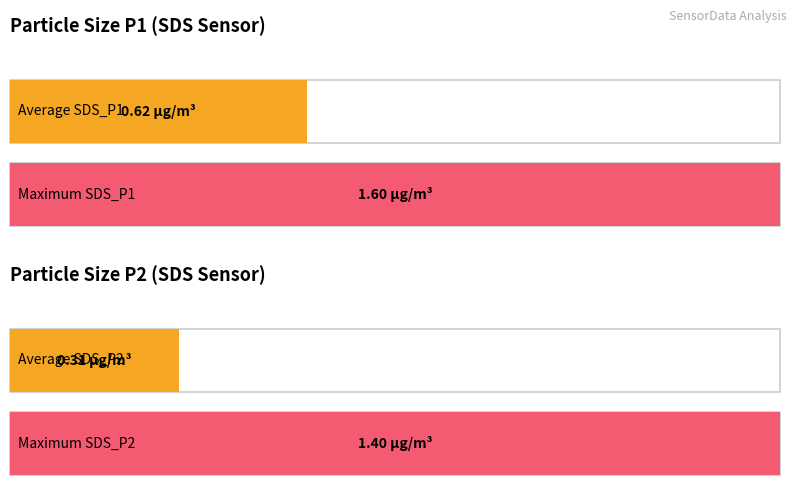

Does the chart contain any negative values?

No